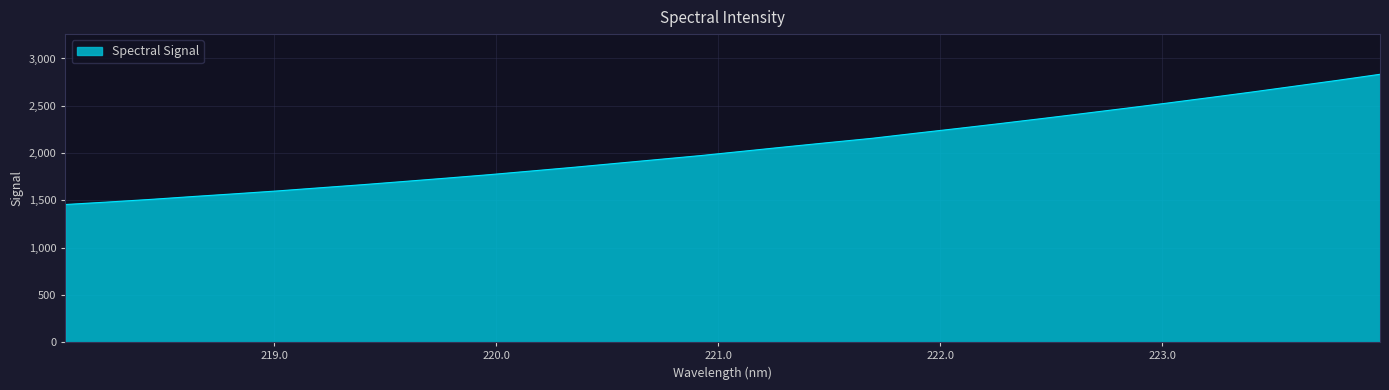

What is the sum of all values?

65572.7